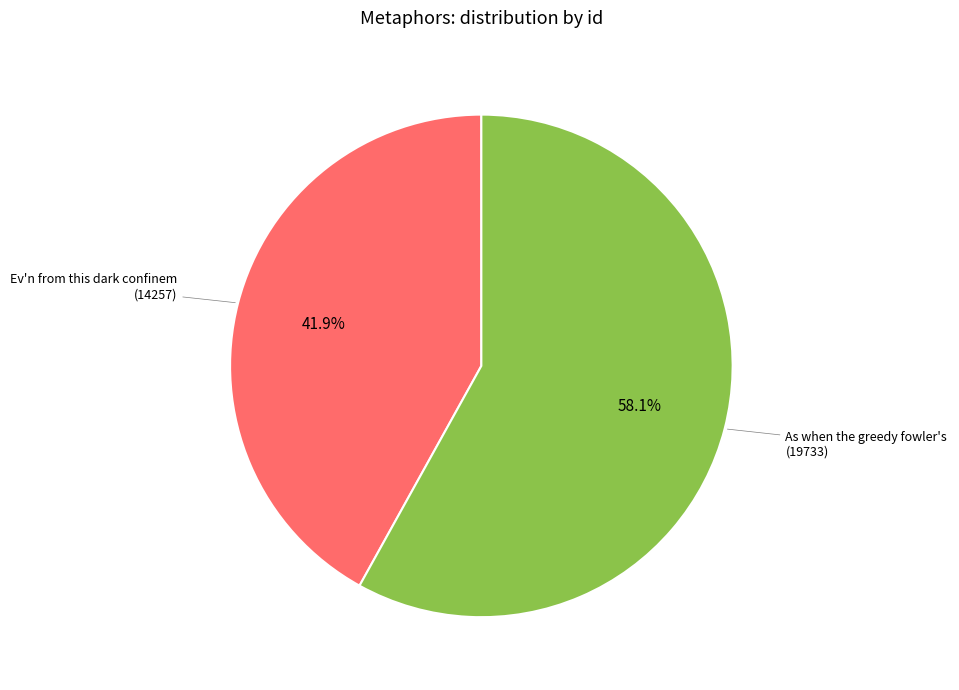

Is there any slice that represents more than half of the pie?

Yes